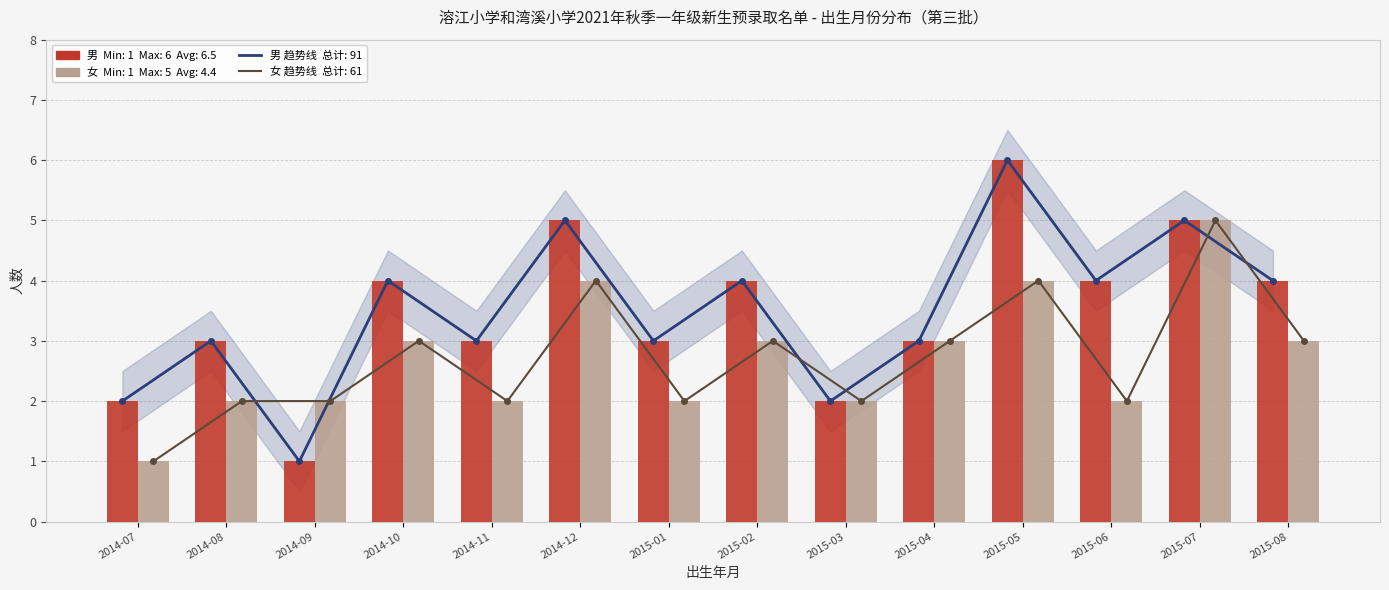

What is the value of the 女 趋势 bar at the 11th from the left?

4